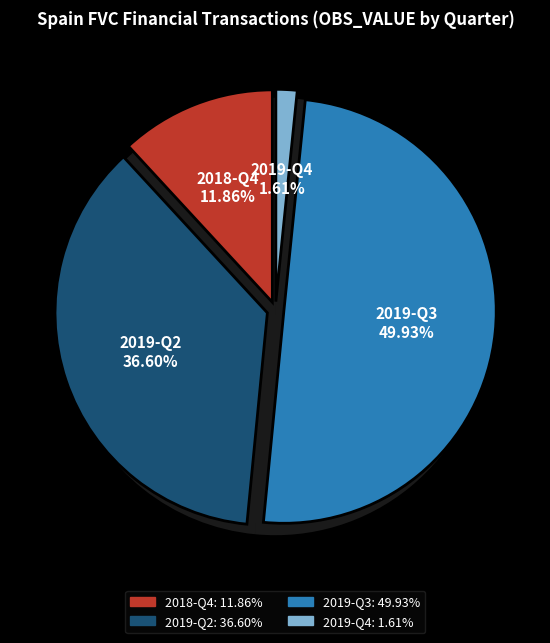

To the nearest percent, what percentage of the pie is 2018-Q4?

12%